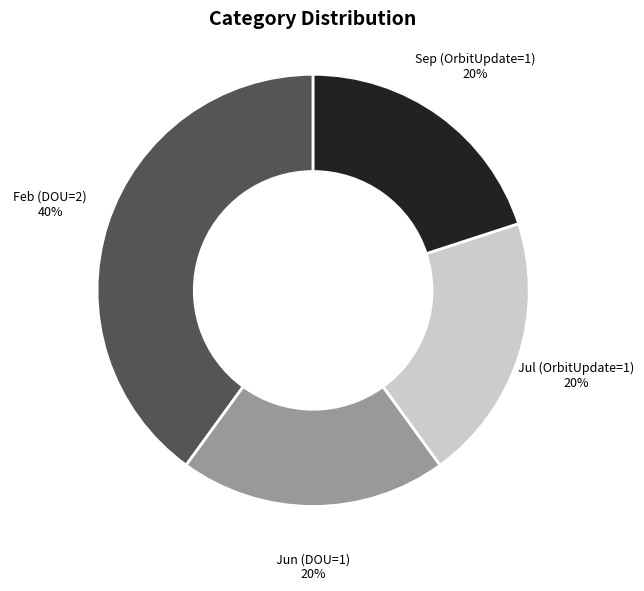

To the nearest percent, what portion does Jun (DOU=1) represent?

20%